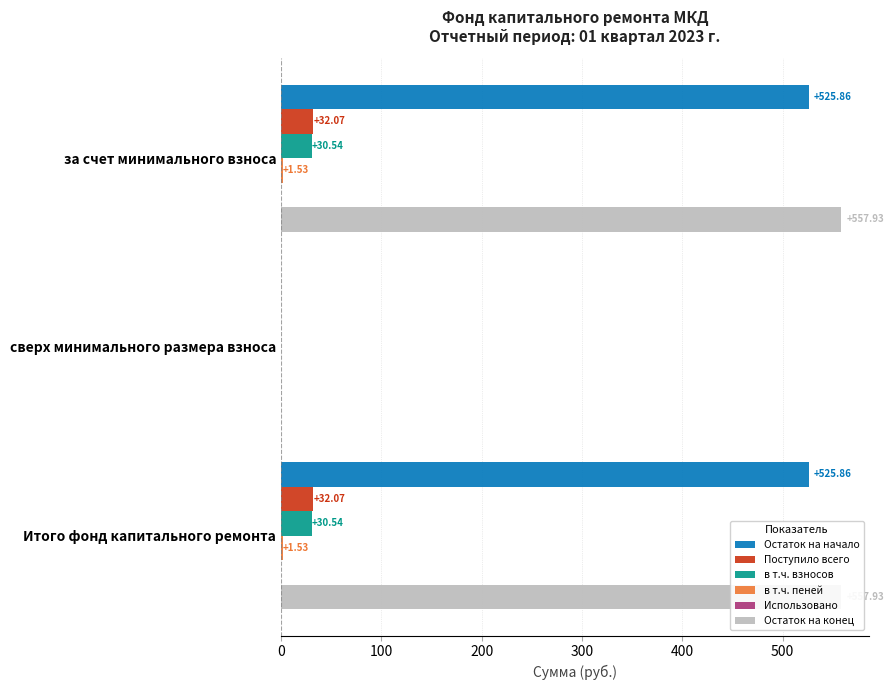

Is the value of Поступило всего at за счет минимального взноса greater than the value of Остаток на конец at сверх минимального размера взноса?

Yes